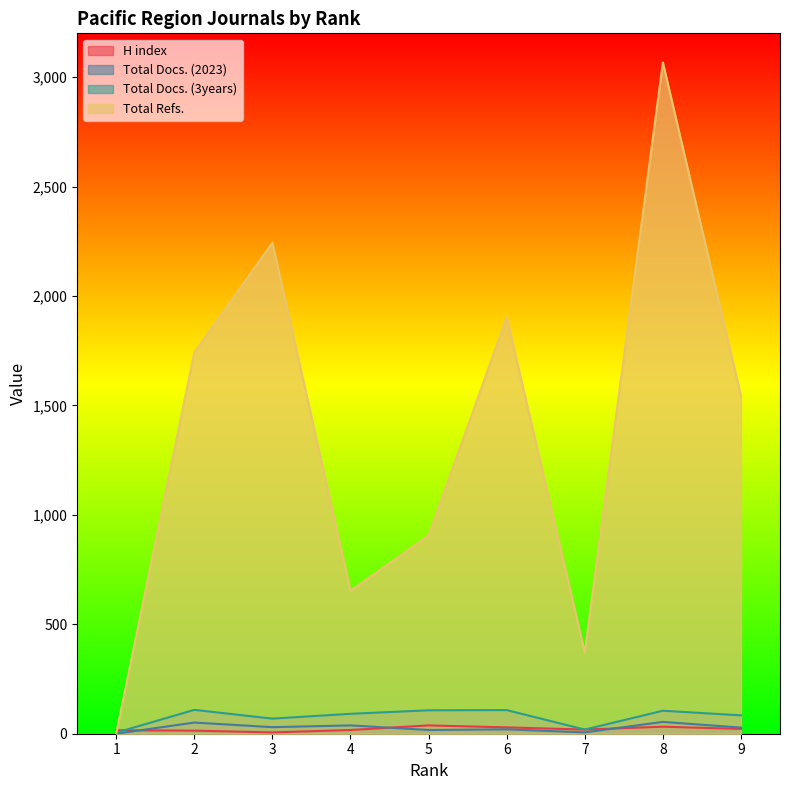

Is it true that H index equals 3 at 3?

False